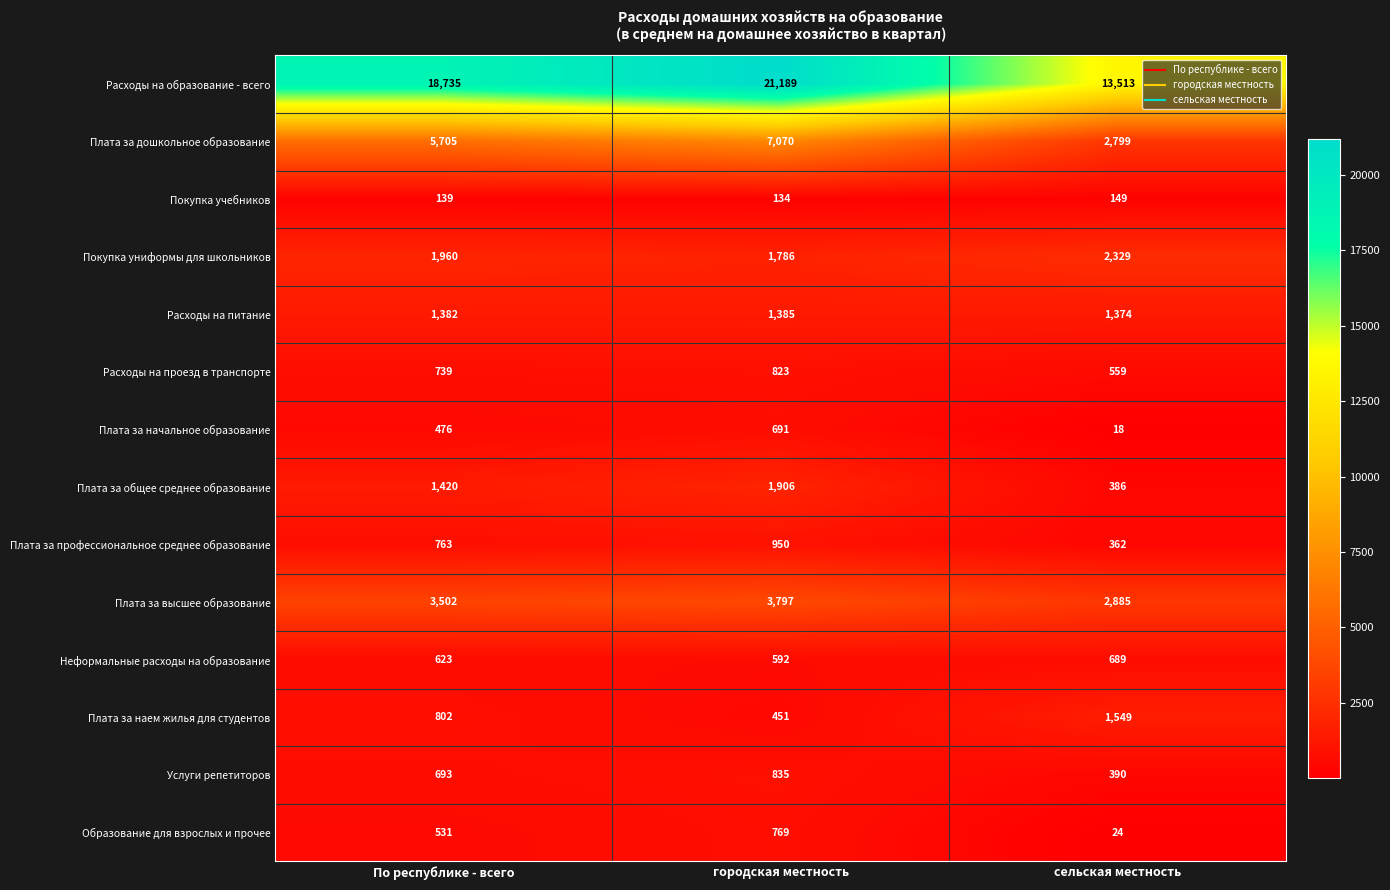

Which series has the largest total across all categories?

Расходы на образование - всего